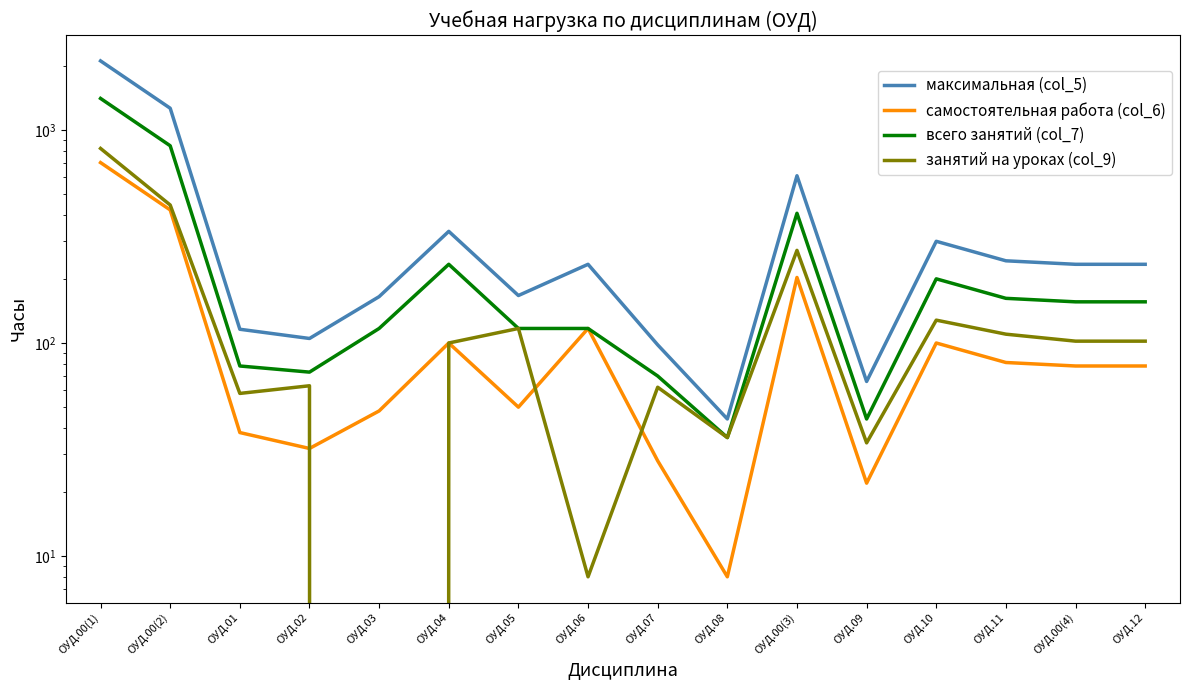

What position from the left is ОУД.07?

9